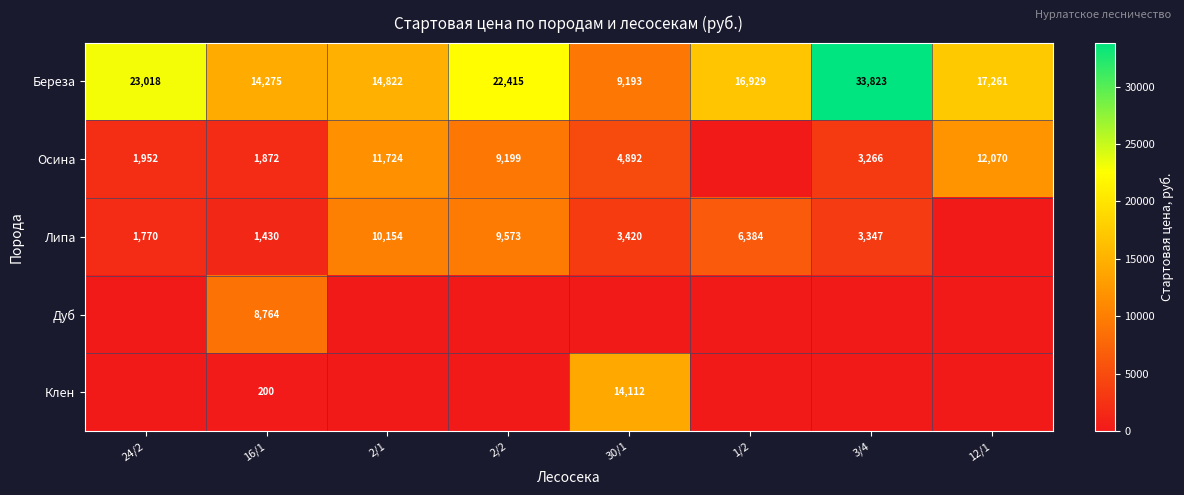

Is it true that Осина equals 1952 at 24/2?

True